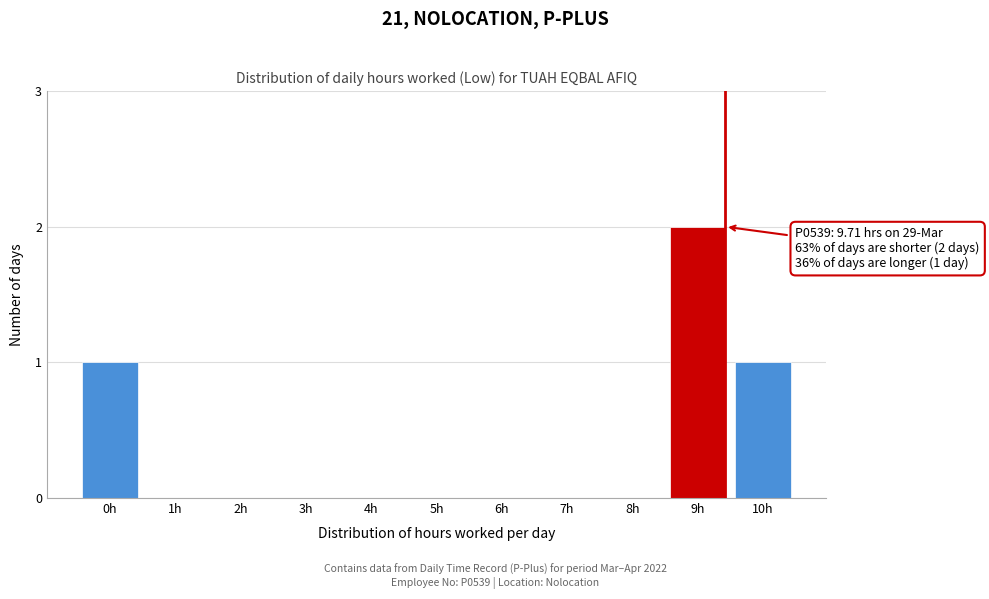

Reading left to right, list all the values displayed in this chart.

0h=1	1h=0	2h=0	3h=0	4h=0	5h=0	6h=0	7h=0	8h=0	9h=2	10h=1